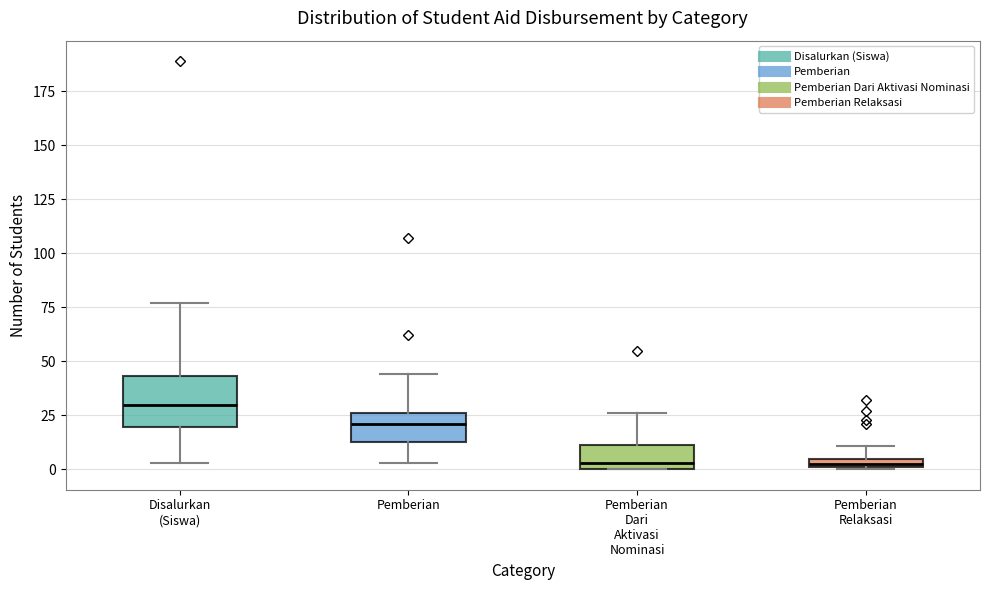

Which box has the highest median line?

Disalurkan (Siswa)